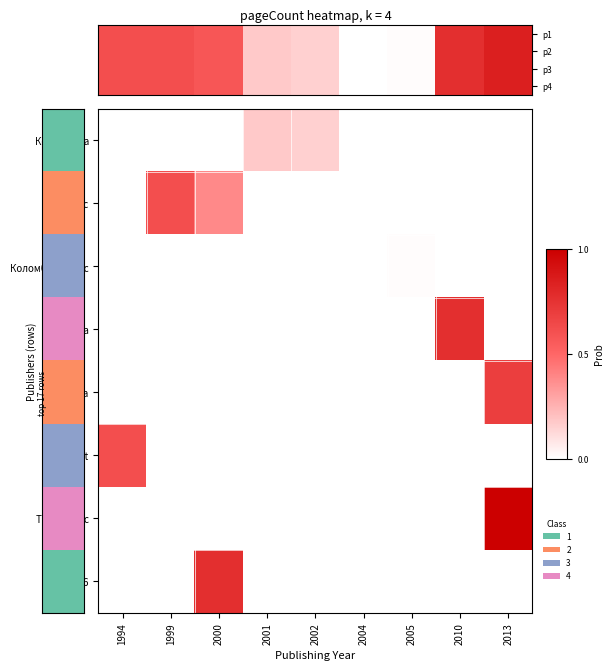

At how many categories does at least one series exceed 0?

8